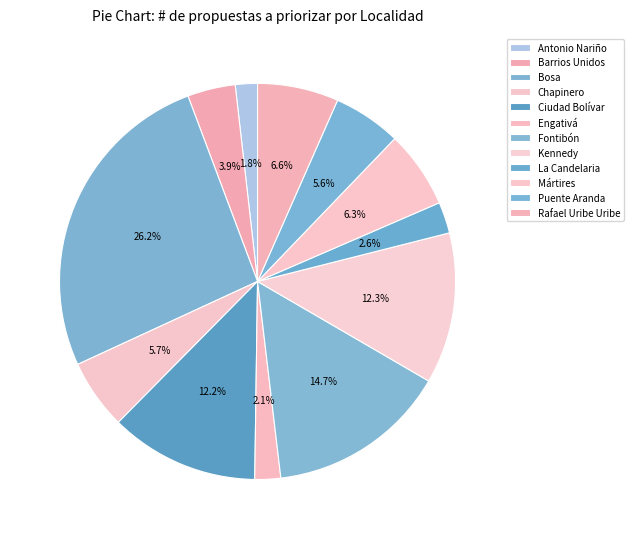

To the nearest percent, what portion does Engativá represent?

2%